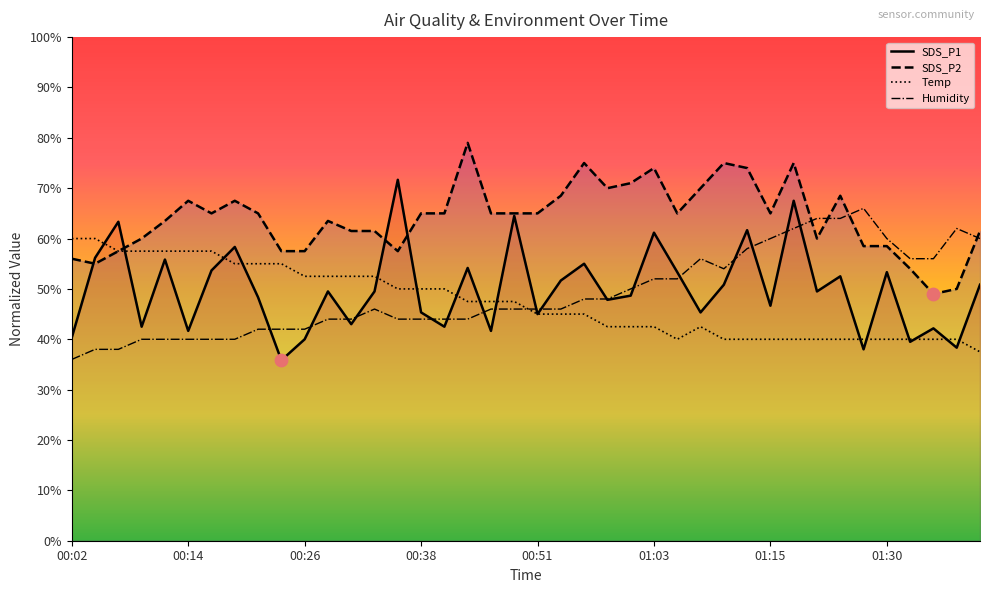

Which series contains the lowest Y value?

SDS_P1